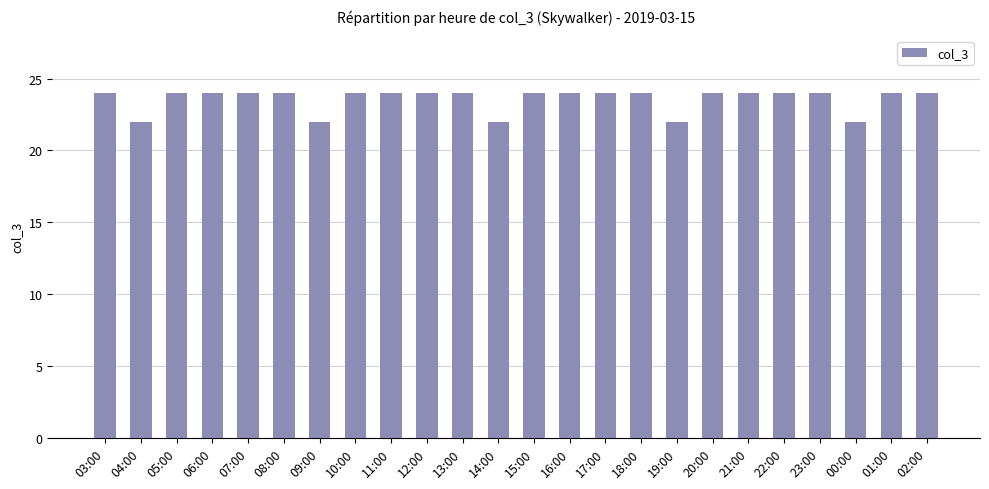

What is the maximum value shown in the chart?

24